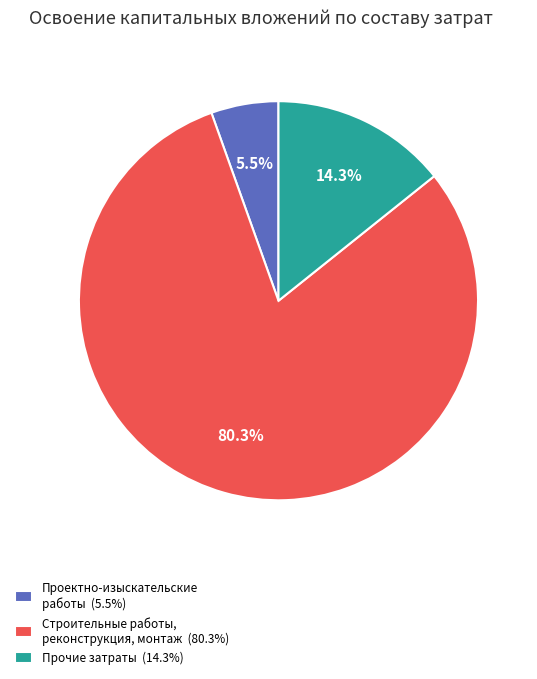

Combined, what portion of the pie is Прочие затраты (14.3%) and Строительные работы, реконструкция, монтаж (80.3%)?

94.5%